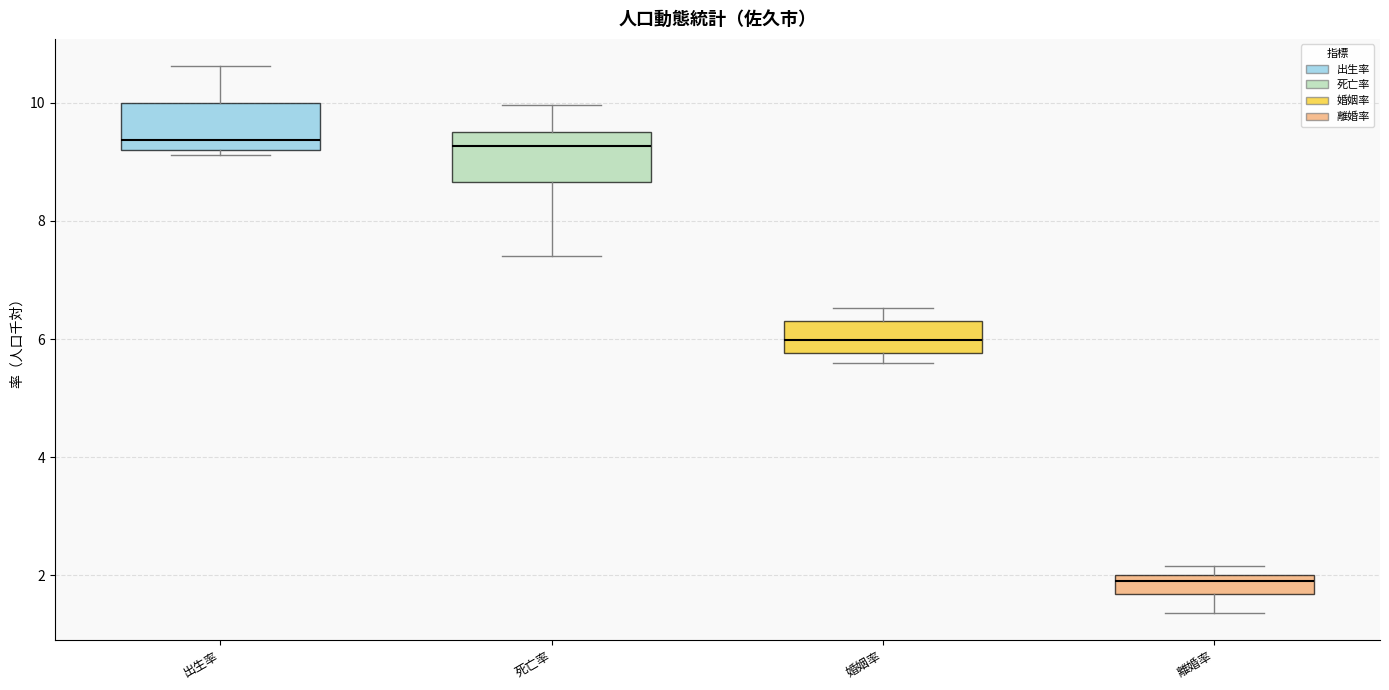

Reading left to right, read every box against the y-axis: the position of its median line, the range the box covers, and the ends of its whiskers. The values are not printed on the chart, so give them approximately, as read against the axis.

出生率: median 9.4, box 9.2 to 10.0, whiskers 9.2 (just below the box's lower edge) to 10.6
死亡率: median 9.2, box 8.6 to 9.6, whiskers 7.4 to 10.0
婚姻率: median 6.0, box 5.8 to 6.4, whiskers 5.6 to 6.6
離婚率: median 2.0 (just below the box's upper edge), box 1.6 to 2.0, whiskers 1.4 to 2.2